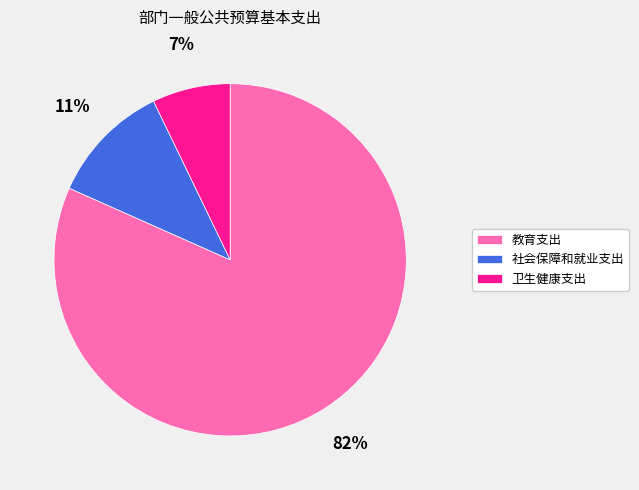

Is it true that 教育支出 is 82% of the pie?

True